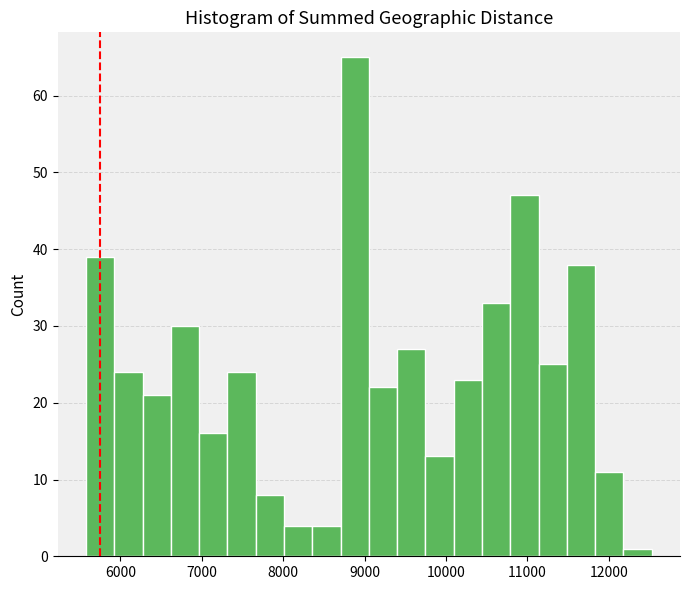

Around what value on the x-axis is the tallest bar? Give the approximate position of its centre, as read against the axis.

8900